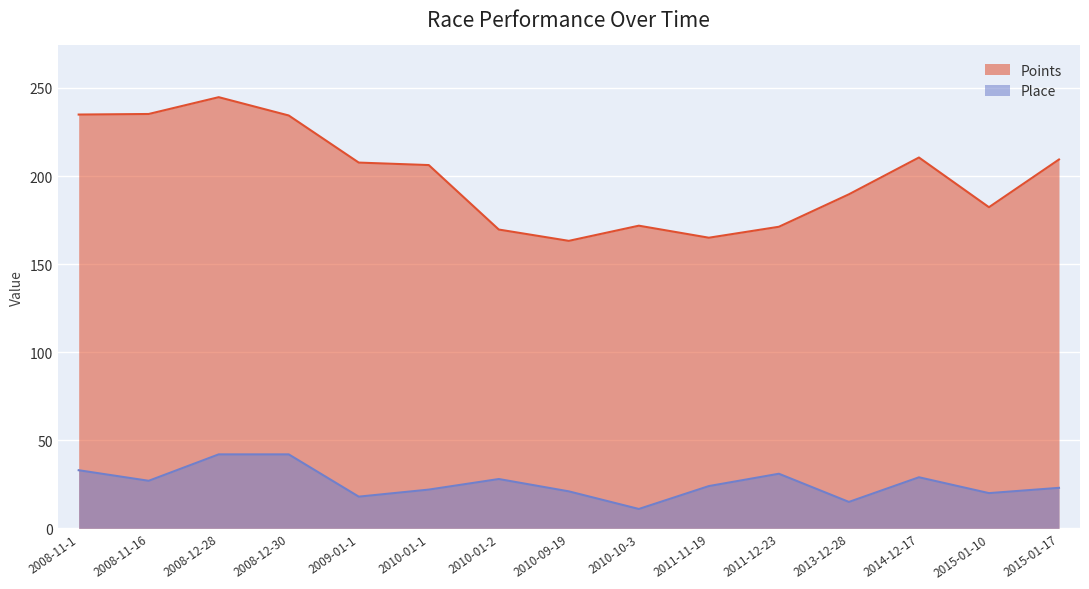

What is the difference between the maximum and minimum values in the Place series?

31.0